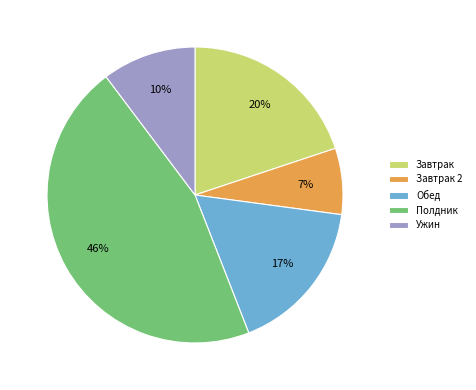

Count the number of slices in the pie.

5